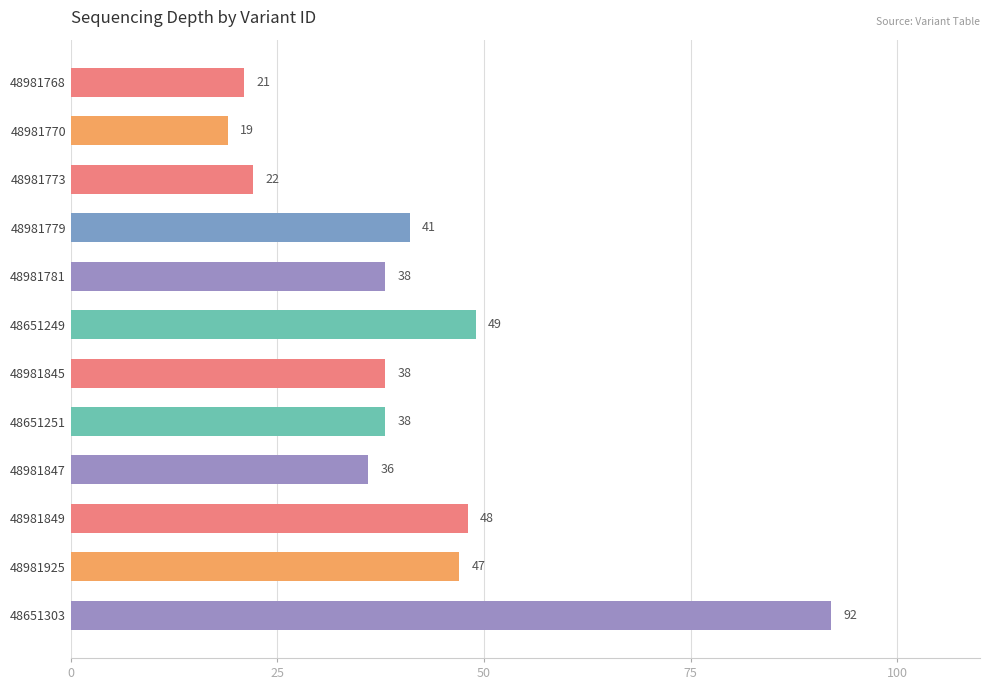

Reading top to bottom, transcribe all the data shown in this chart.

21	19	22	41	38	49	38	38	36	48	47	92